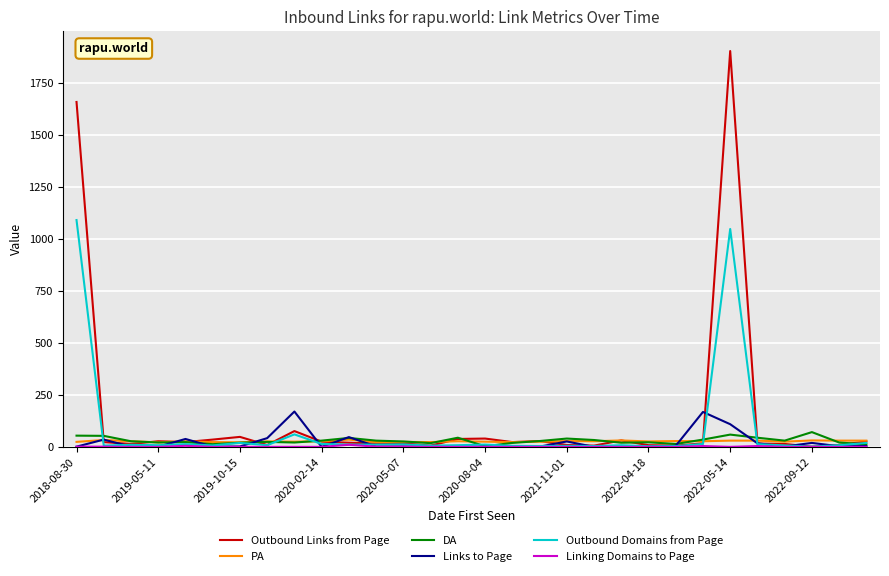

Which series has the widest spread of values?

Outbound Links from Page